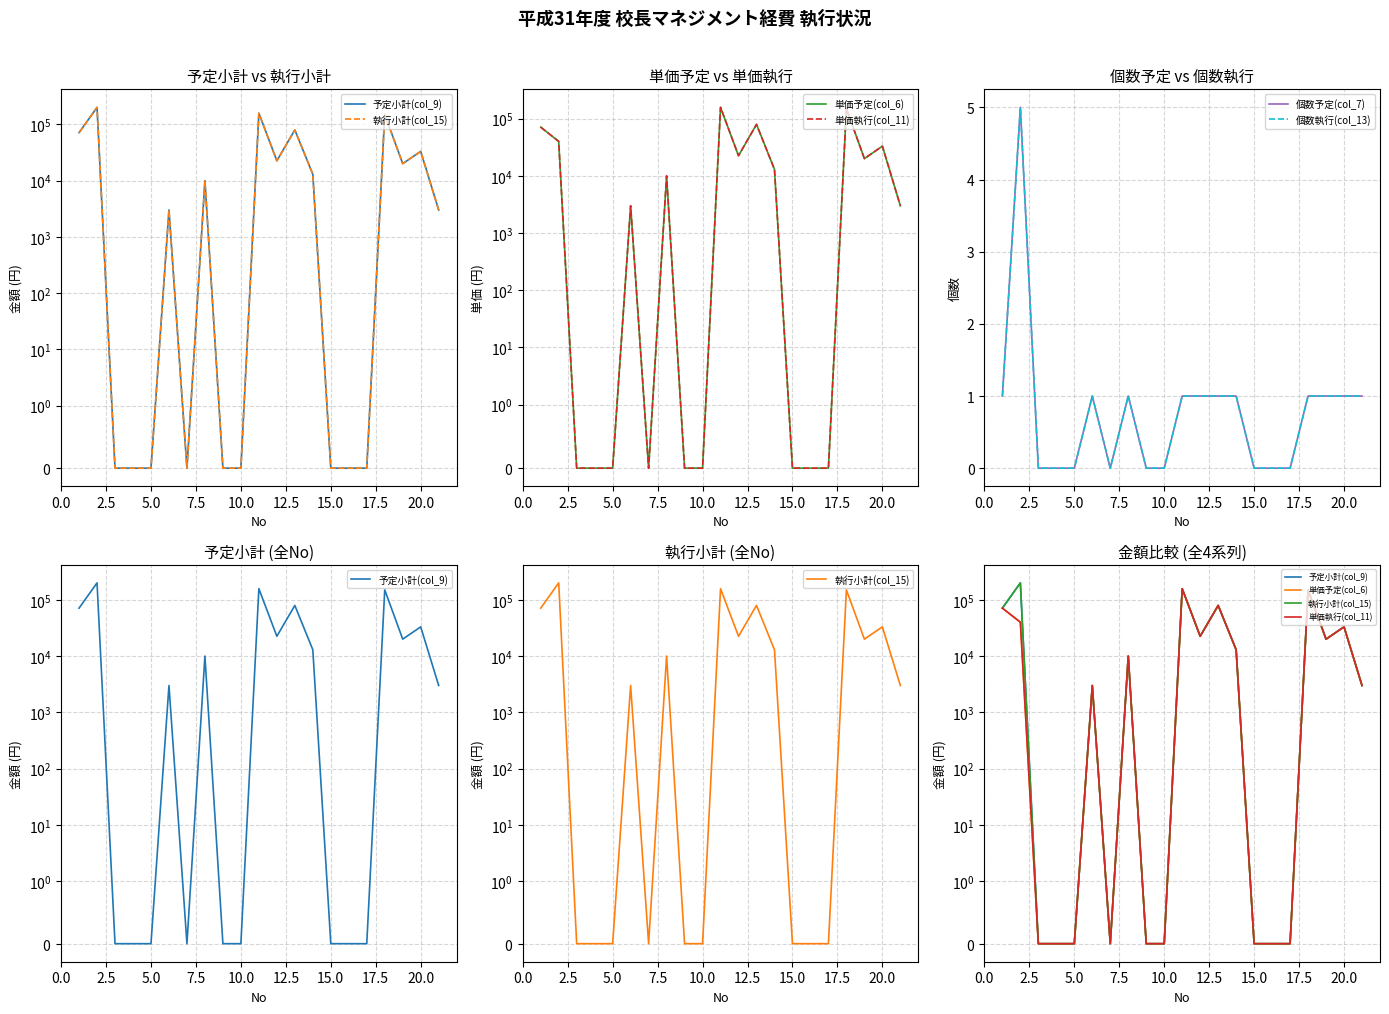

What is the spread (max minus min) of values at 12.5?

2999